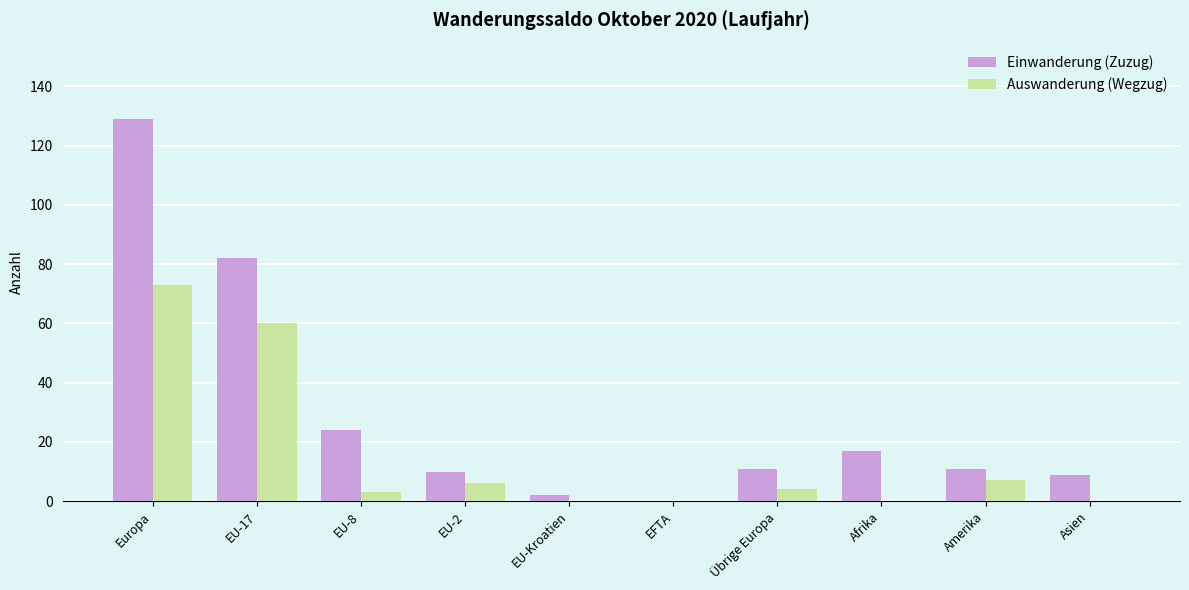

Between EU-Kroatien and Übrige Europa, which series saw the biggest shift?

Einwanderung (Zuzug)